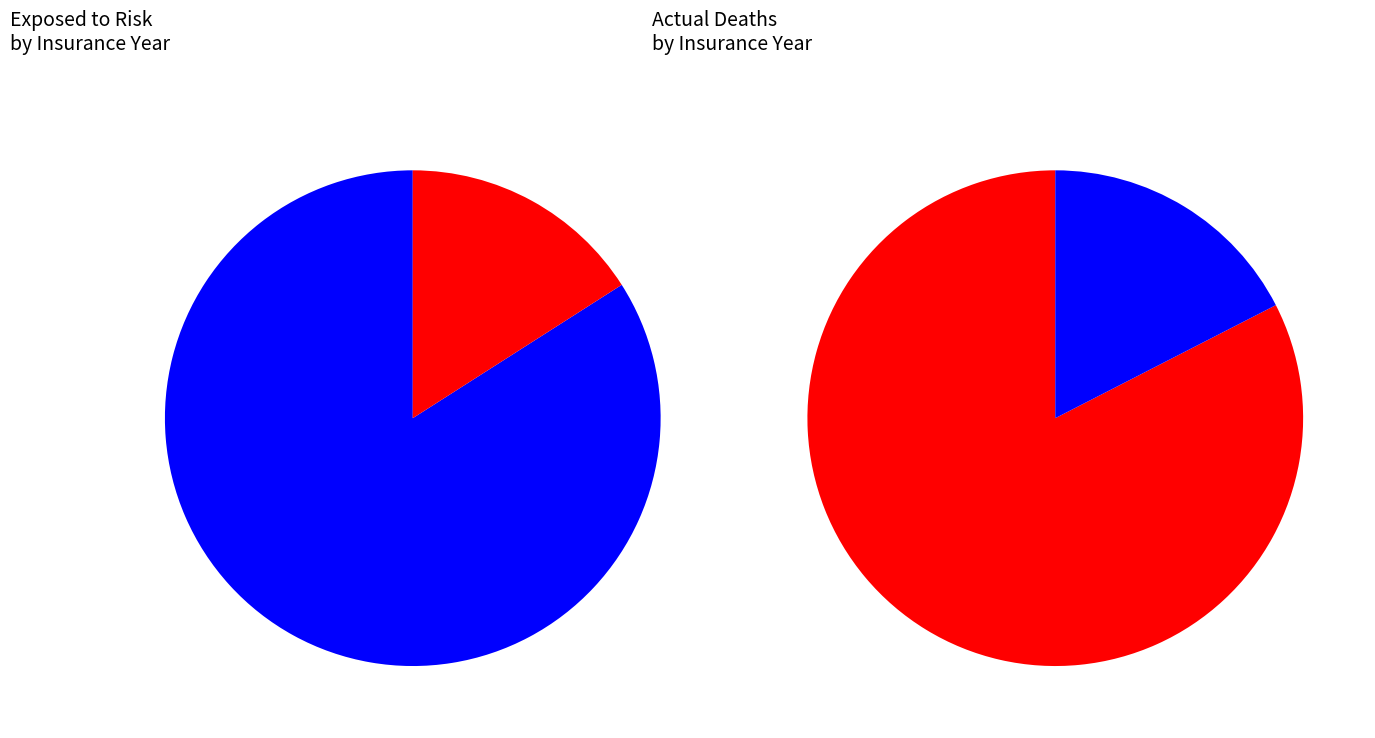

Combined, what portion of the pie is 8-10 and 16-24?

16.7%